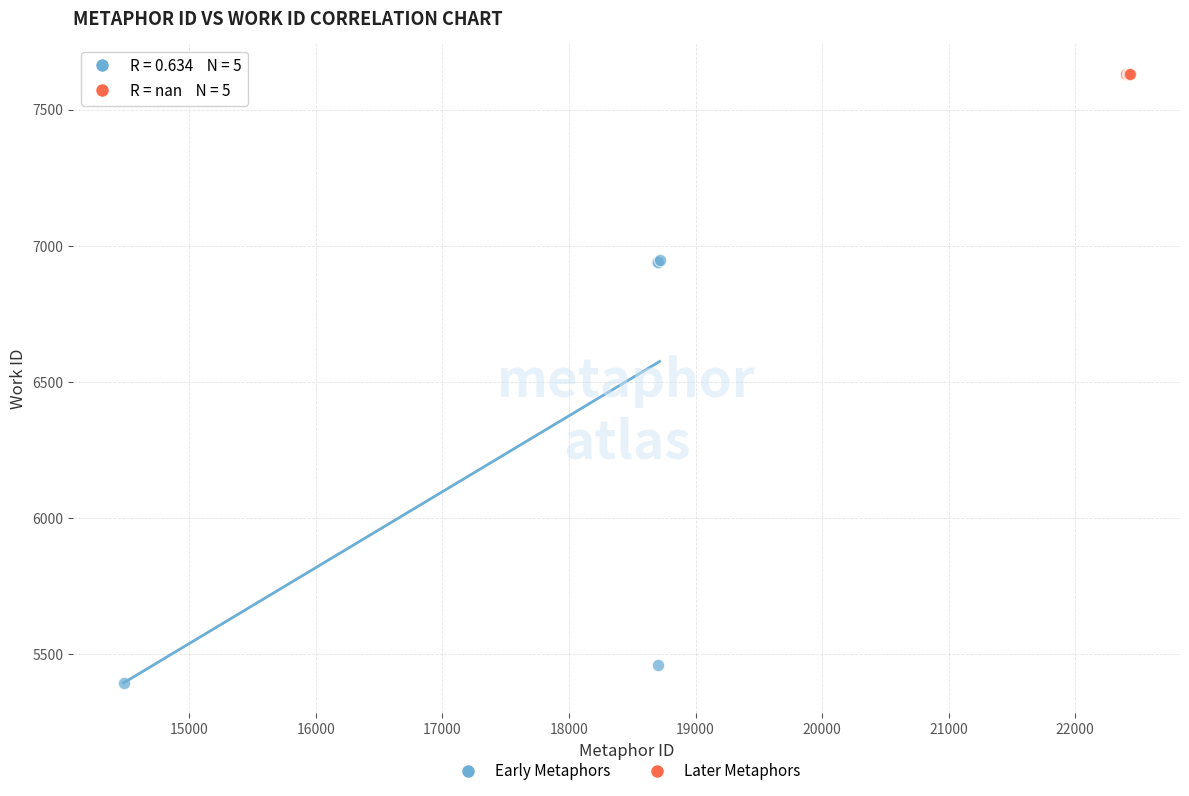

Which series reaches the maximum Y coordinate?

Later Metaphors